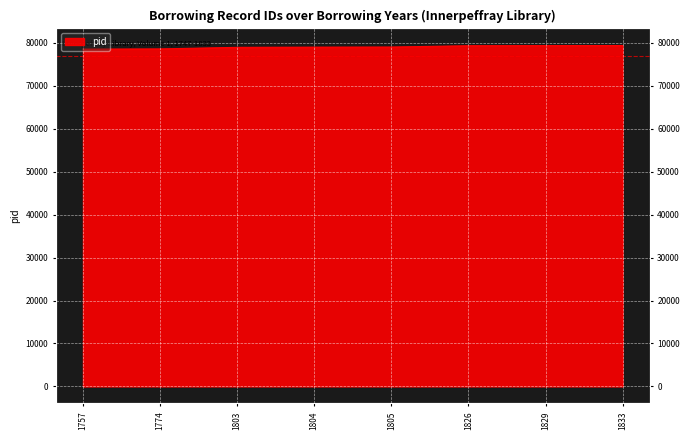

What is the minimum value shown in the chart?

78528